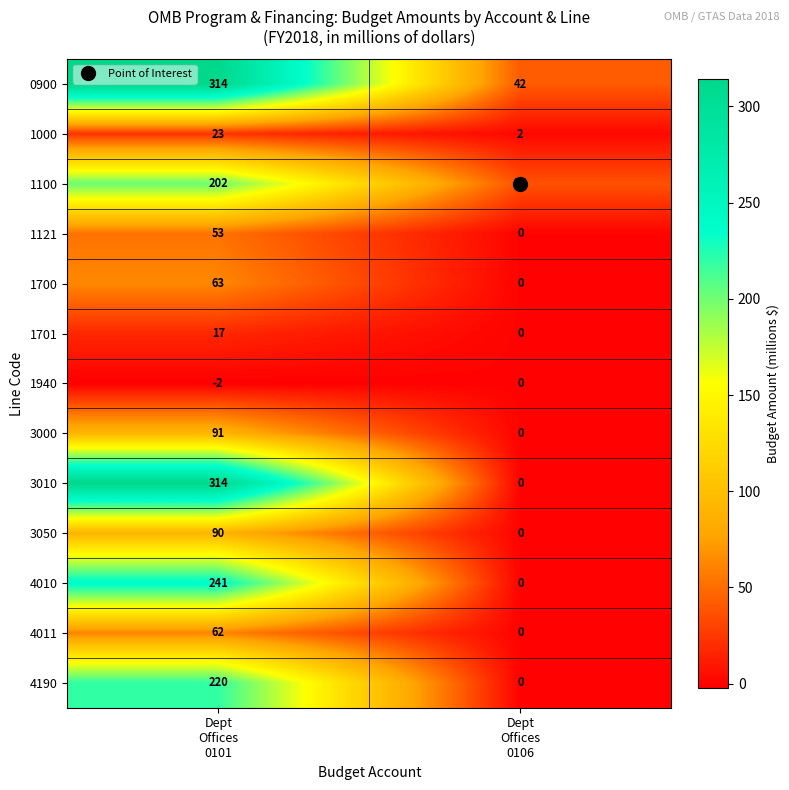

Which series has the largest range (max minus min)?

3010